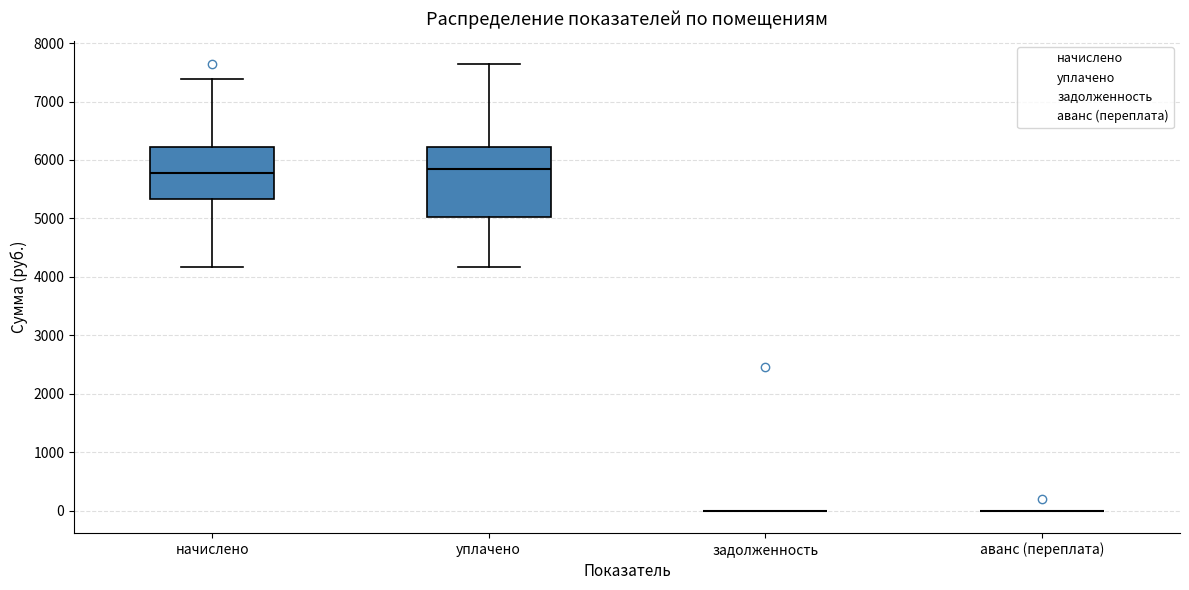

Reading left to right, read every box against the y-axis: the position of its median line, the range the box covers, and the ends of its whiskers. The values are not printed on the chart, so give them approximately, as read against the axis.

начислено: median 5800, box 5300 to 6200, whiskers 4200 to 7400
уплачено: median 5800, box 5000 to 6200, whiskers 4200 to 7700
задолженность: box collapsed to a line at 0, whiskers 0 to 0
аванс (переплата): box collapsed to a line at 0, whiskers 0 to 0